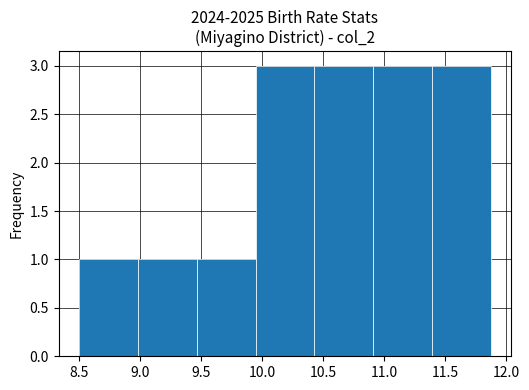

Reading left to right, transcribe this chart: for each bar, give the range it covers on the x-axis and its height. Neither the bar edges nor the heights are printed on the chart, so give them approximately, as read against the axes.

8.50 to 9.00: 1
9.00 to 9.45: 1
9.45 to 9.95: 1
9.95 to 10.45: 3
10.45 to 10.90: 3
10.90 to 11.40: 3
11.40 to 11.85: 3